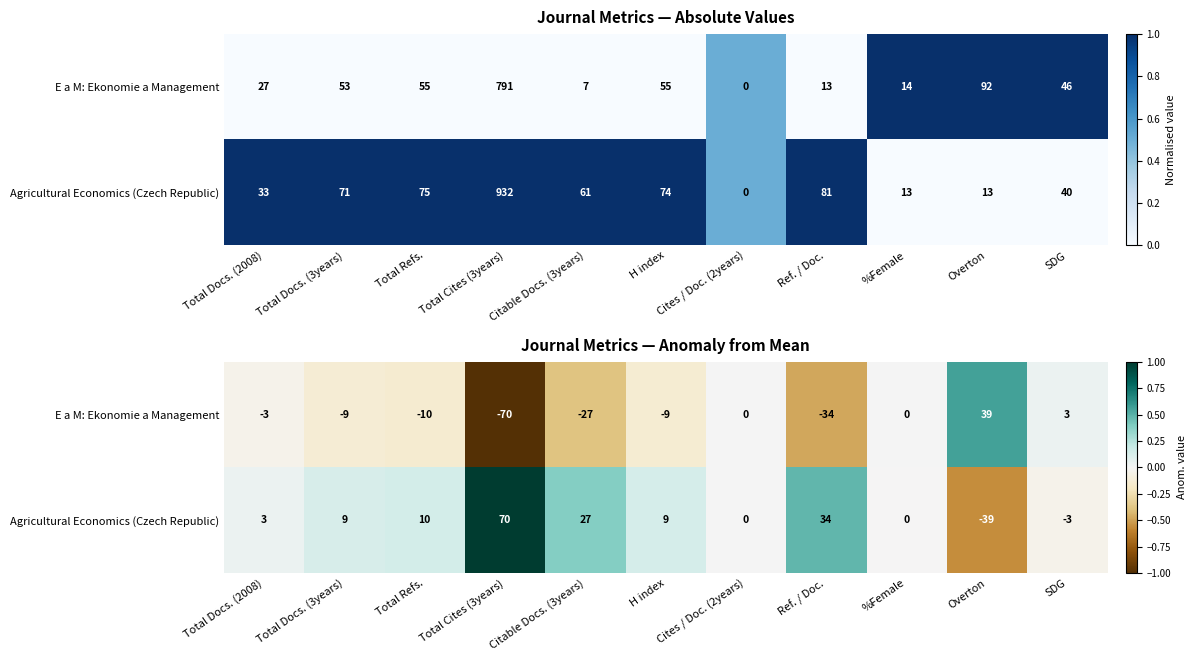

Between %Female and Cites / Doc. (2years), which is larger?

%Female